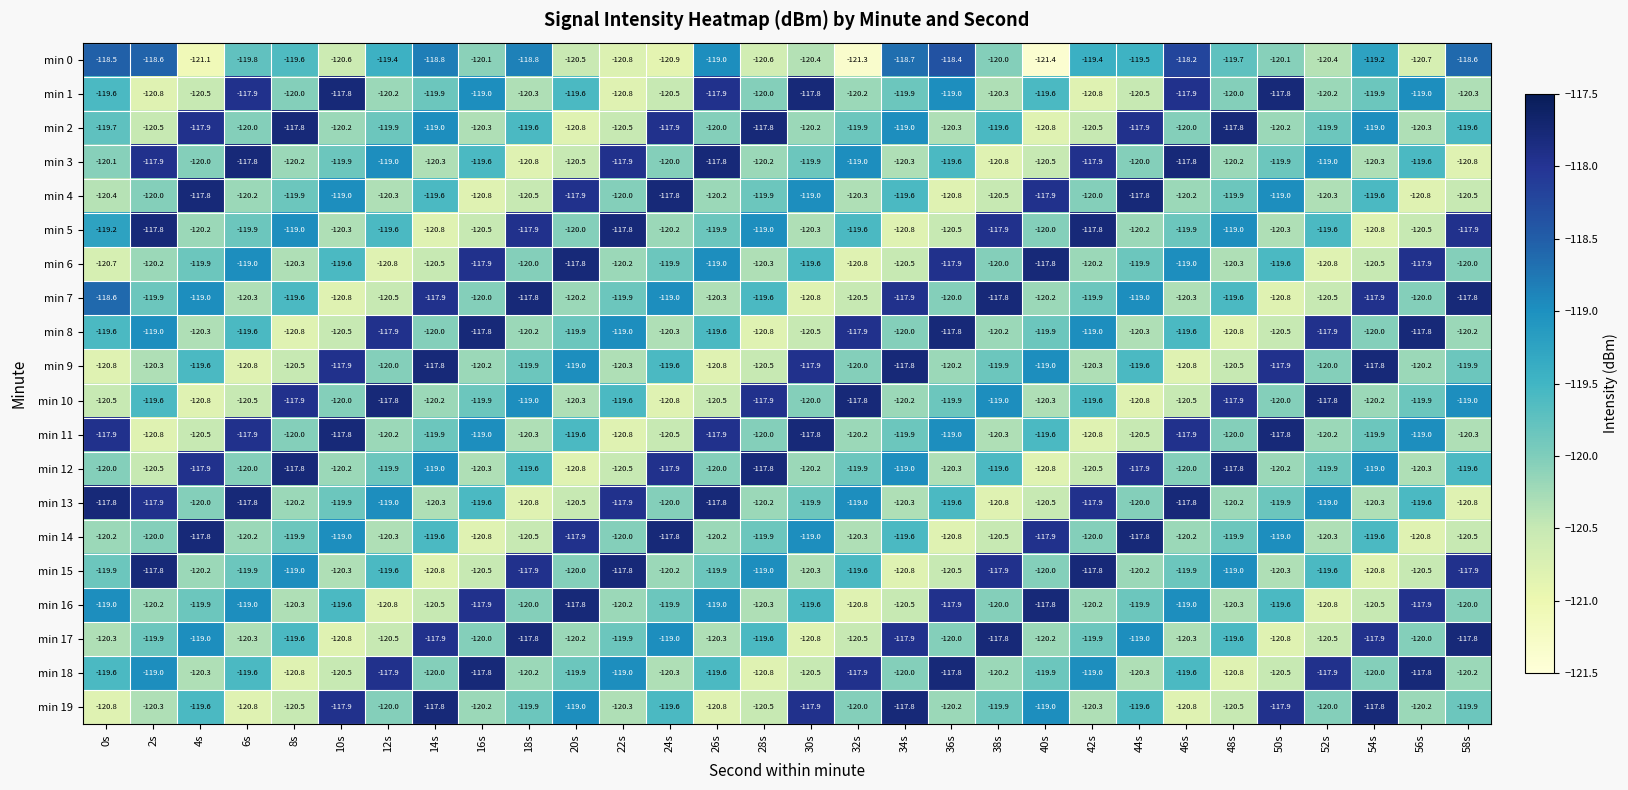

Where does the min 12 series first go above -119?

4s